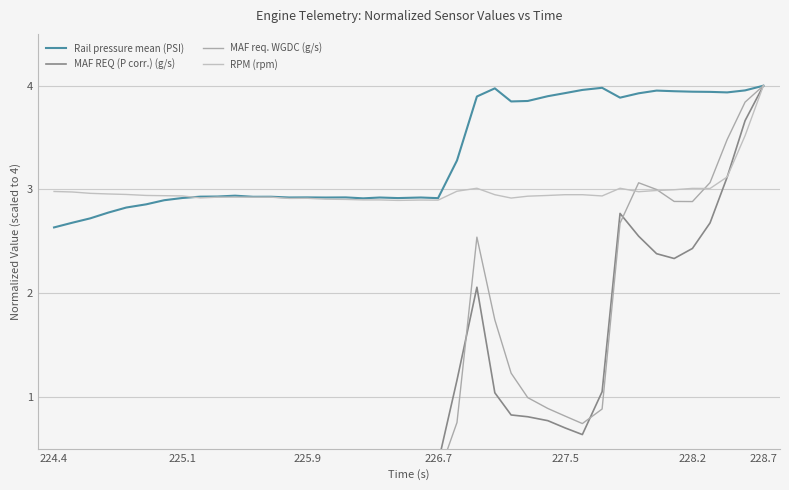

List the series in order of their peak value, lowest first.

Rail pressure mean (PSI), MAF REQ (P corr.) (g/s), MAF req. WGDC (g/s), RPM (rpm)